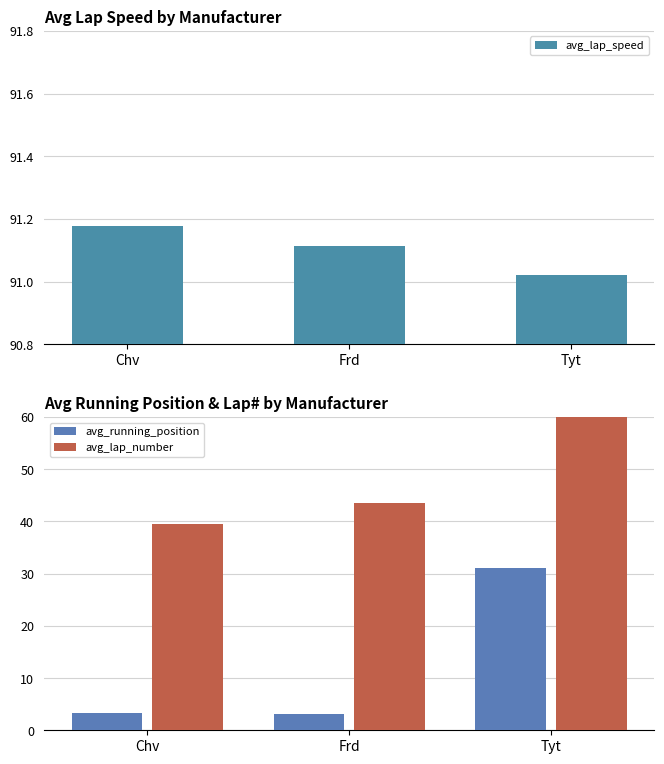

What is the sum of all avg_running_position values?

37.4